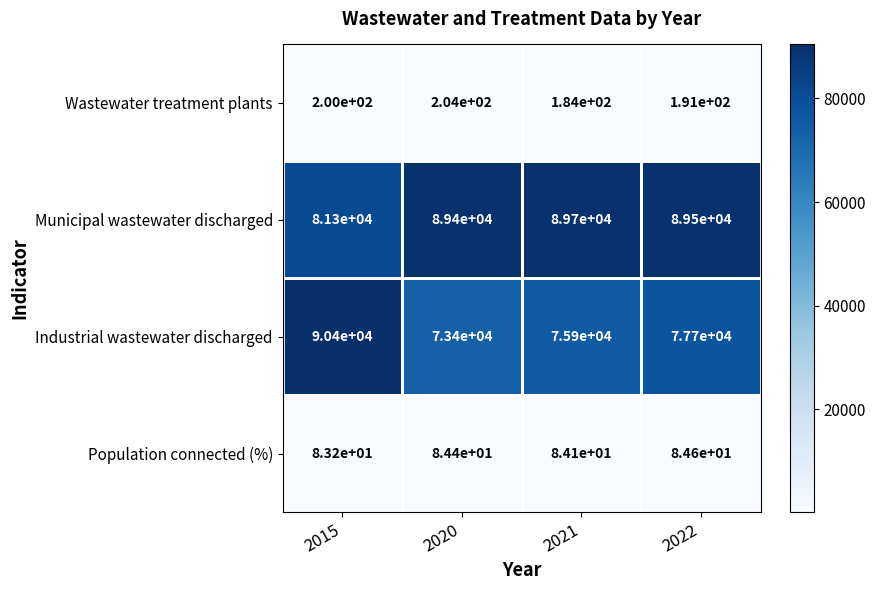

Which series has the widest spread of values?

Industrial wastewater discharged